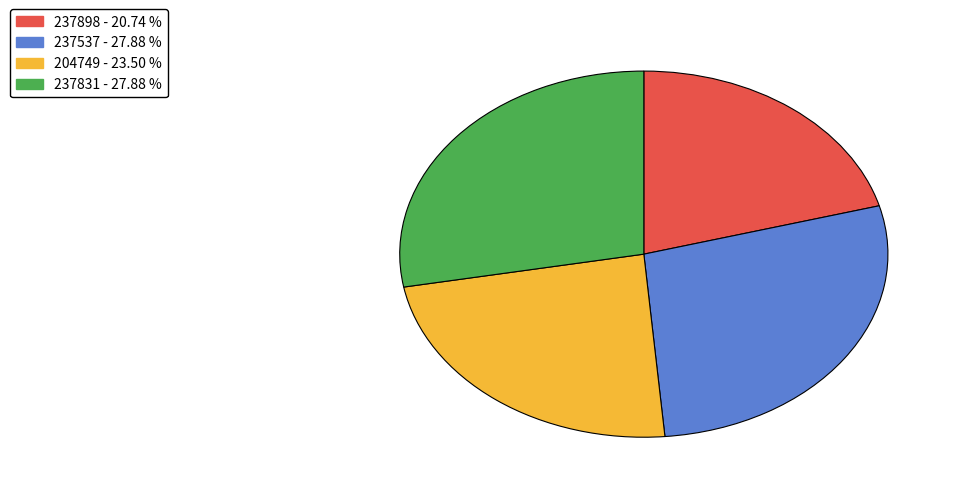

Is there any slice that represents more than half of the pie?

No